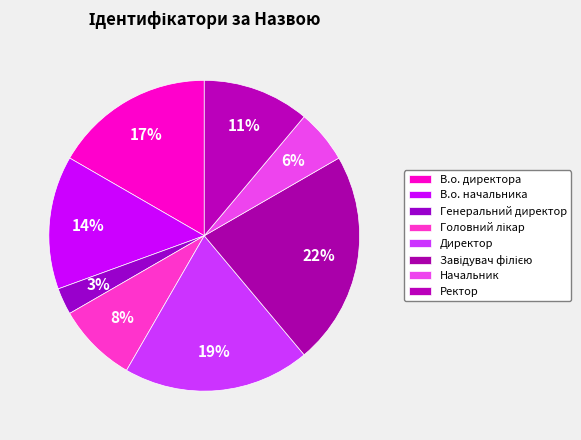

Count the number of slices in the pie.

8